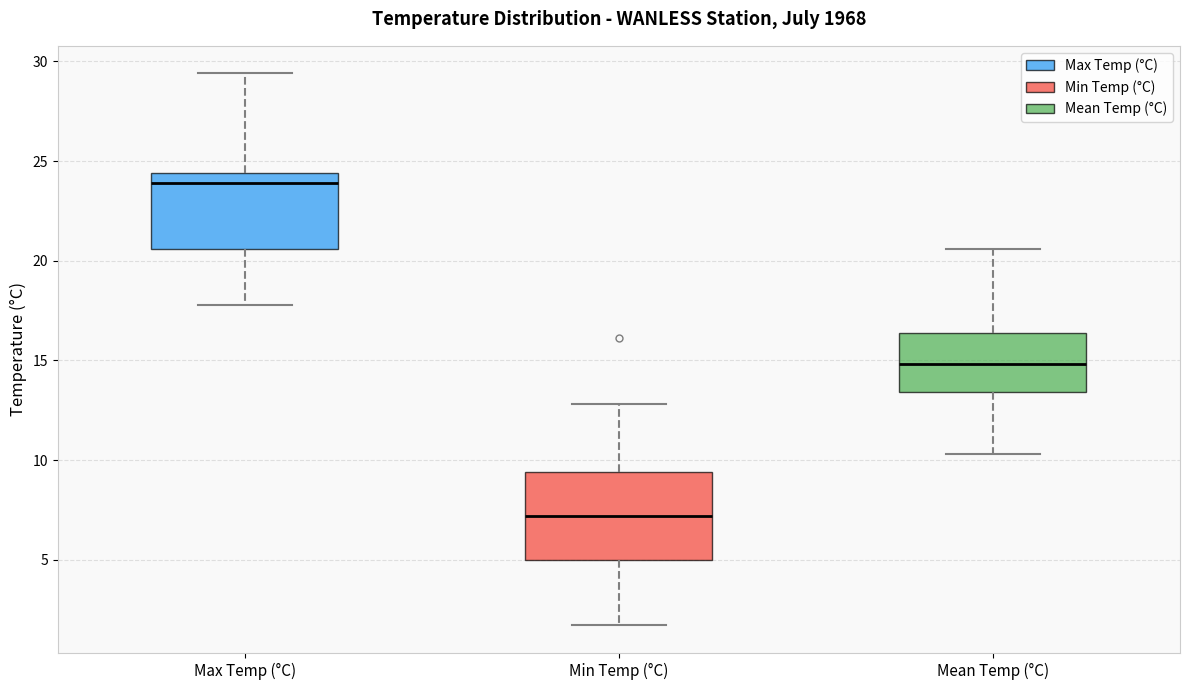

Which box's median line is the lowest?

Min Temp (°C)